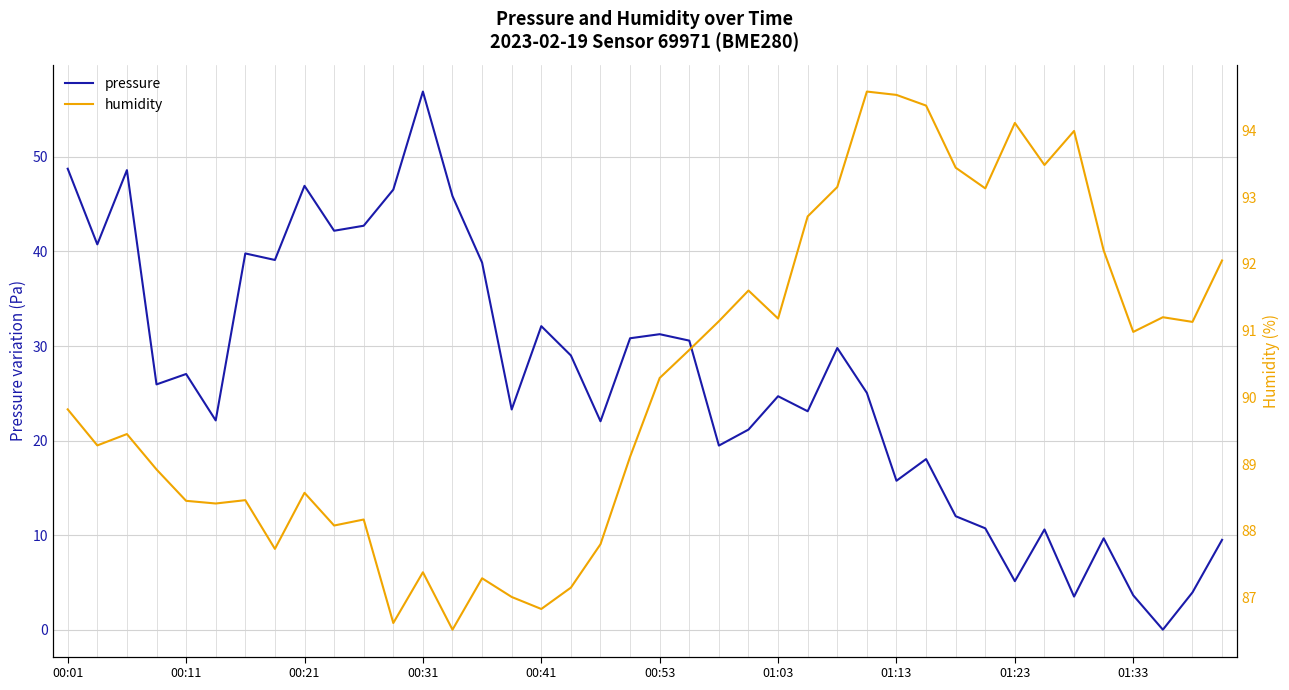

At how many categories does at least one series exceed 44?

40